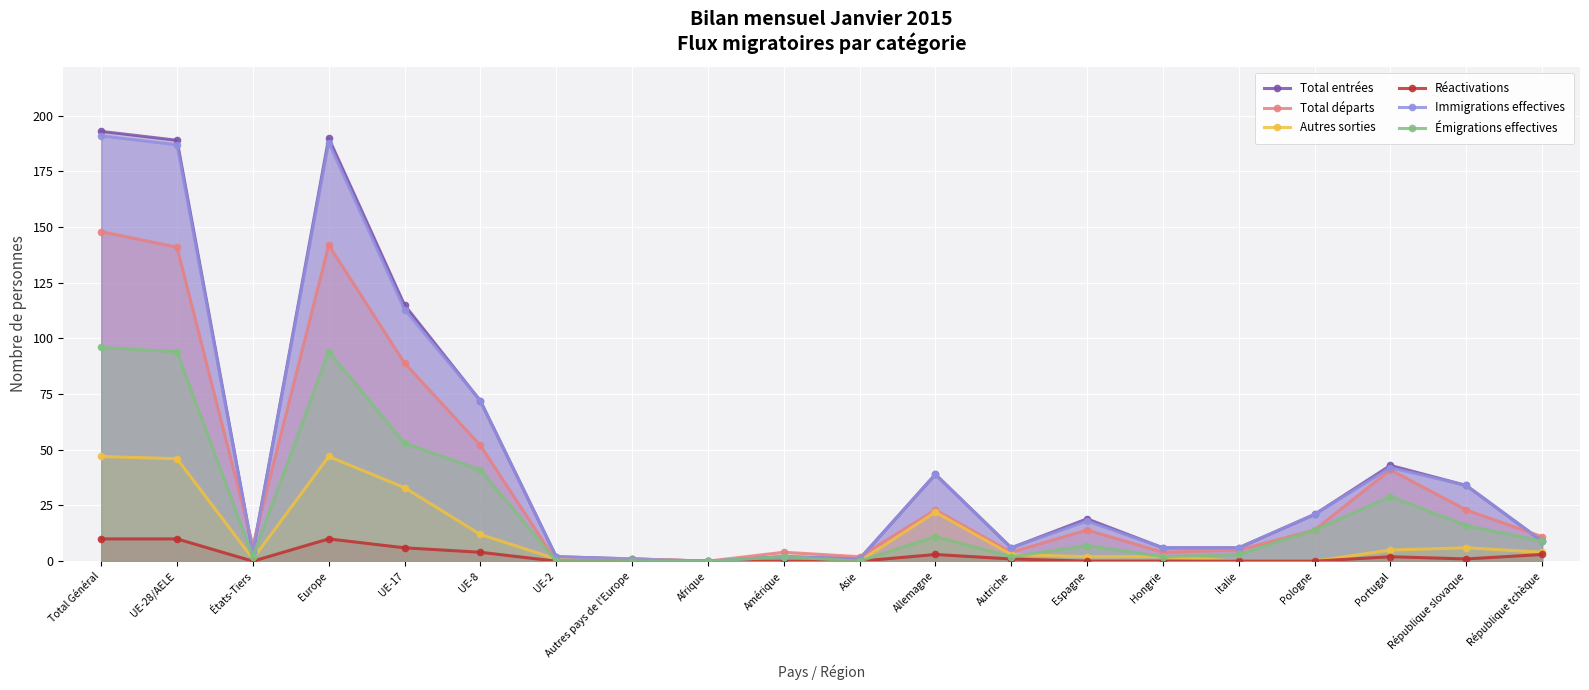

What is the sum of all Autres sorties values?

232